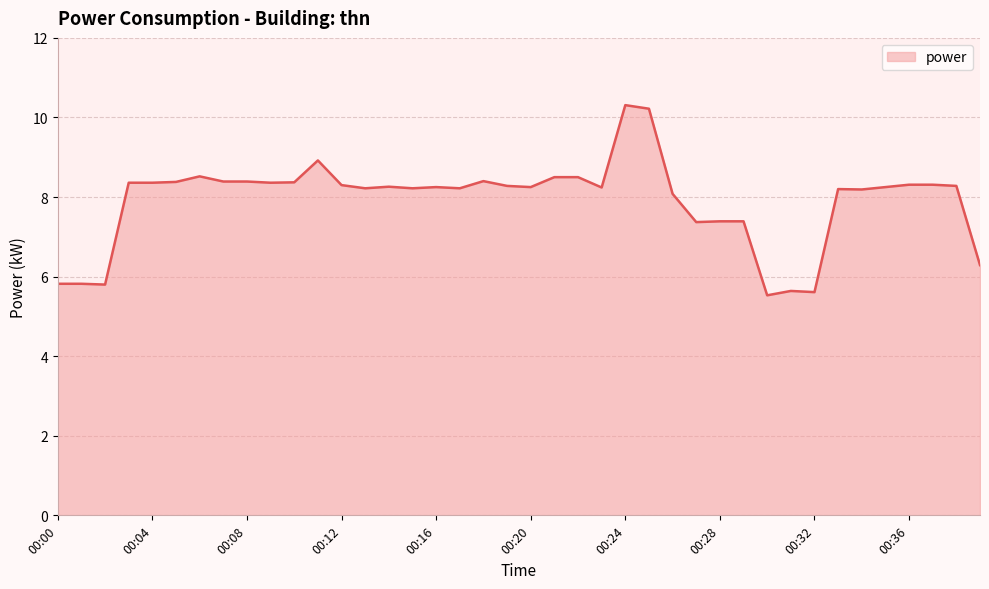

What is the maximum value shown in the chart?

10.3